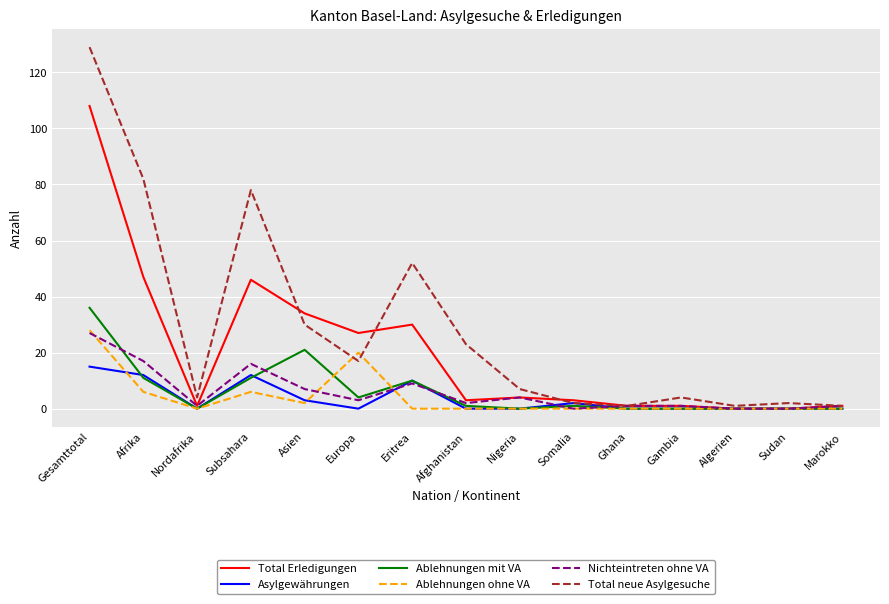

At which category does the chart reach its peak across all series?

Gesamttotal